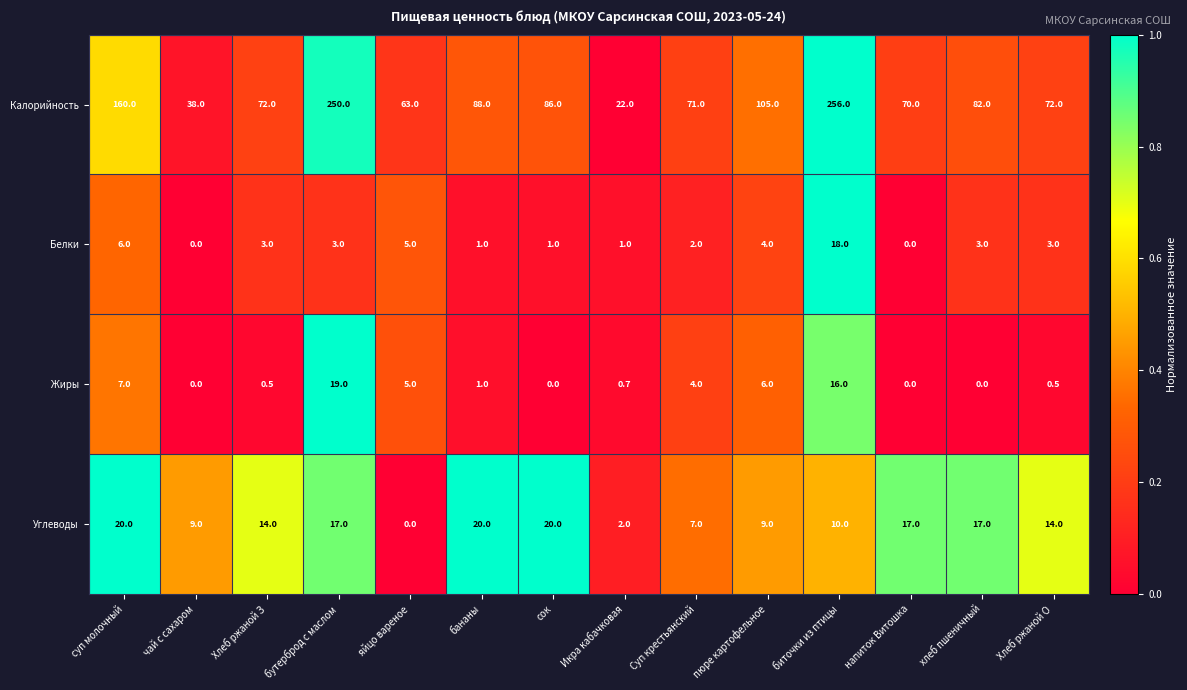

What is the sum of all Жиры values?

59.7